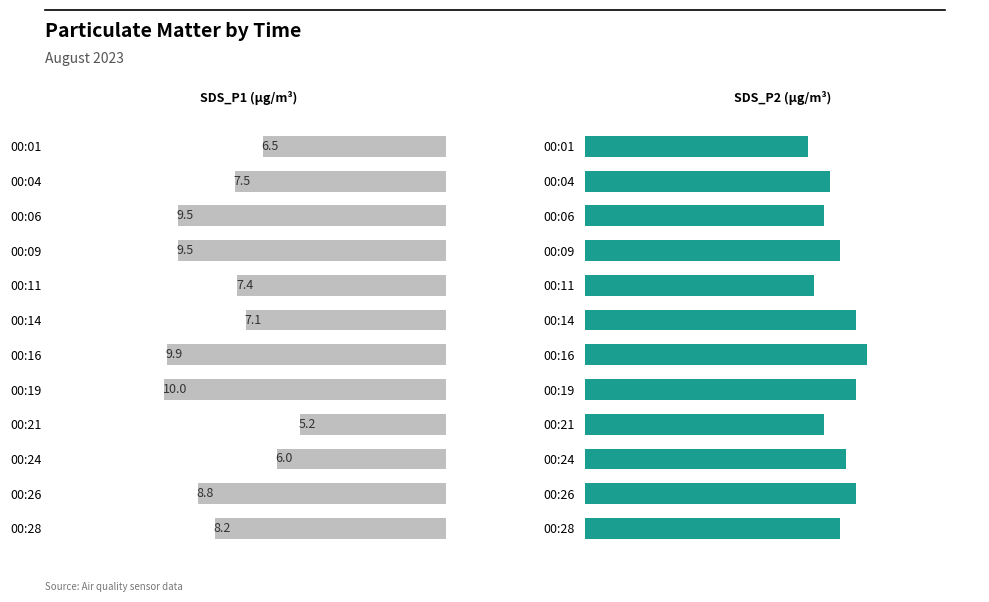

What is the total value across all series at 00:11?

11.7